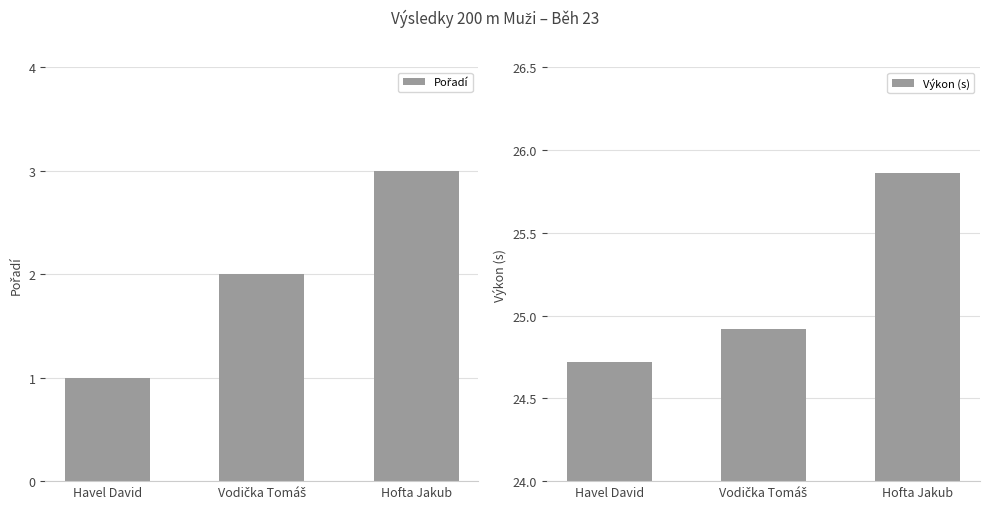

At which category does the chart reach its minimum across all series?

Havel David